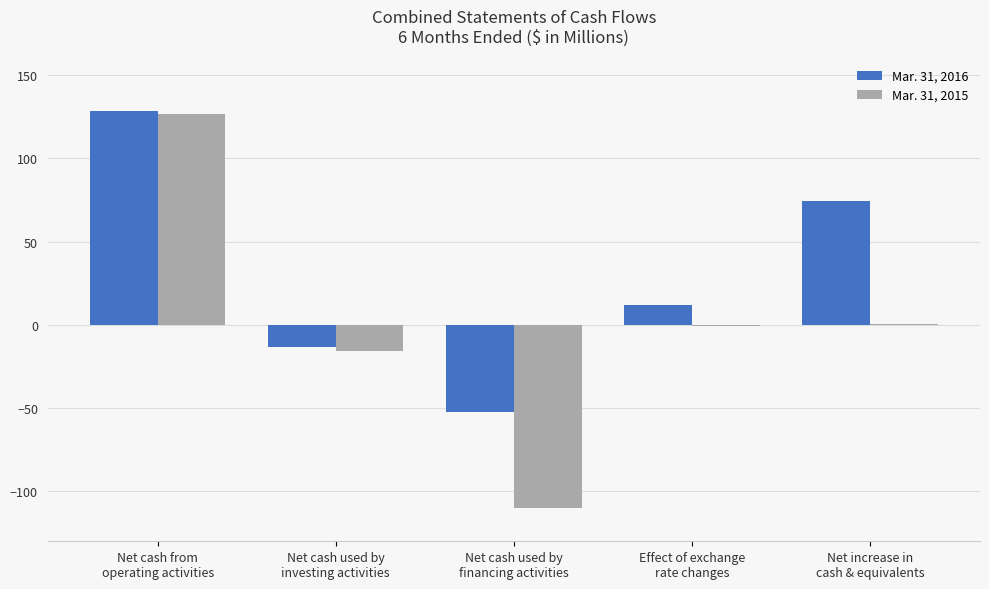

What are all the series names shown in the legend?

Mar. 31, 2016, Mar. 31, 2015